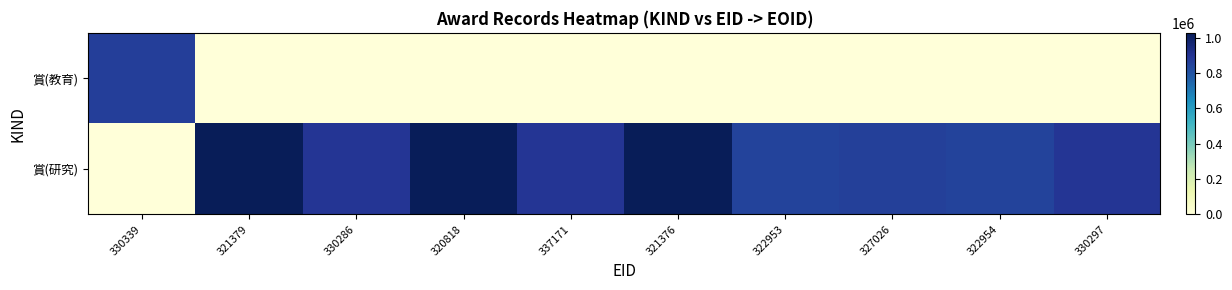

Rank the series at 337171 from highest to lowest value.

賞(研究), 賞(教育)